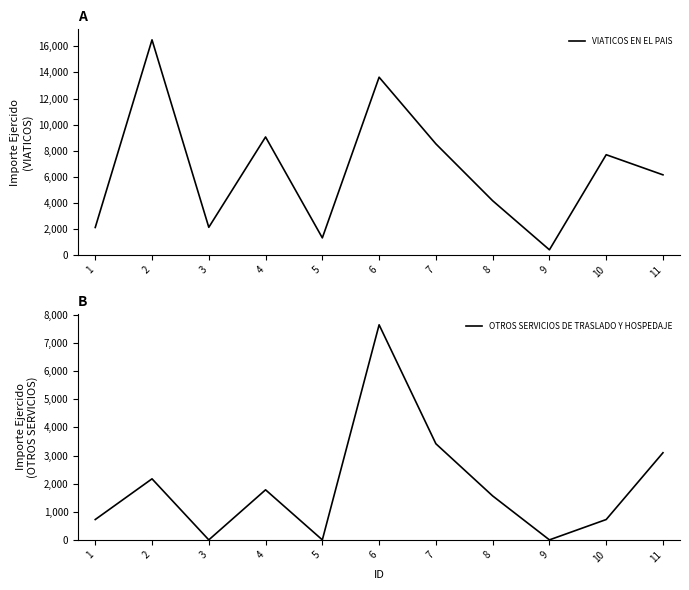

The value of VIATICOS EN EL PAIS at 3 is 820.5. True or false?

False